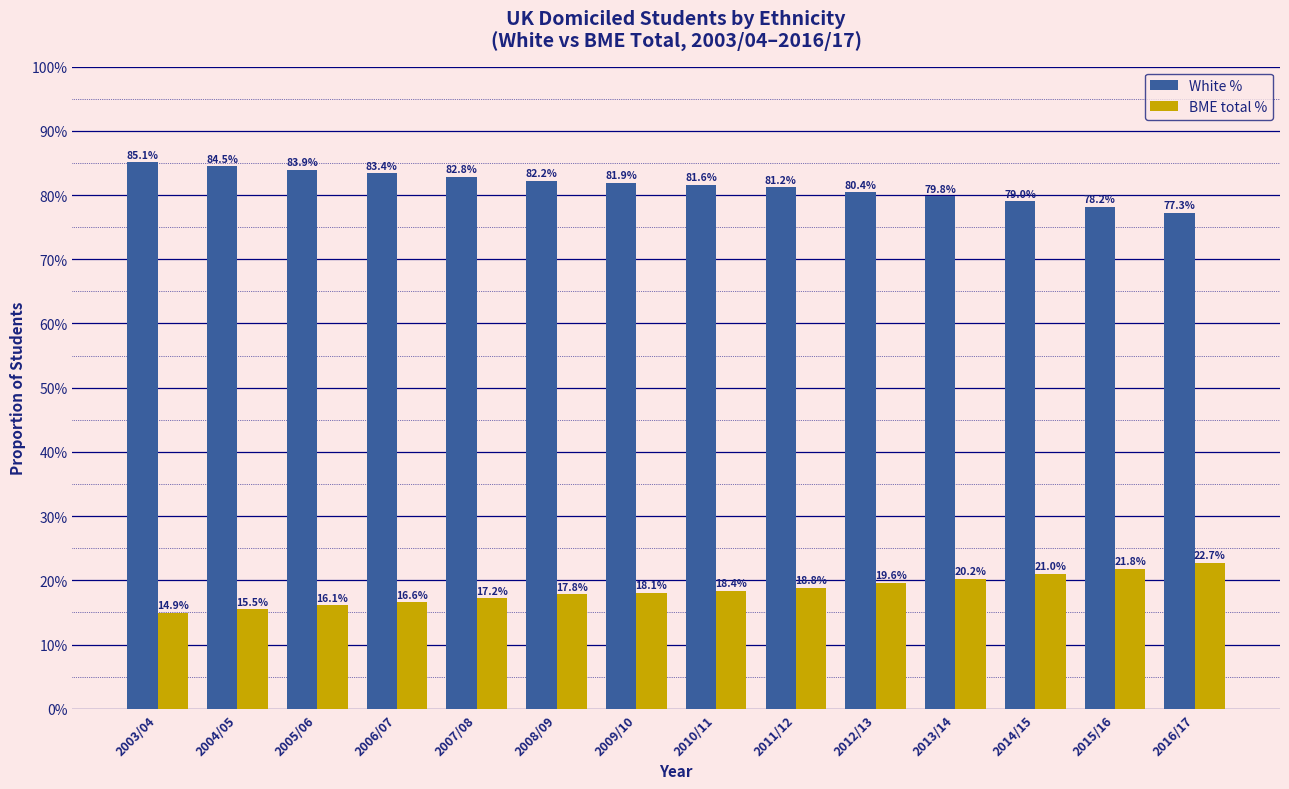

Which series has the largest total across all categories?

White %